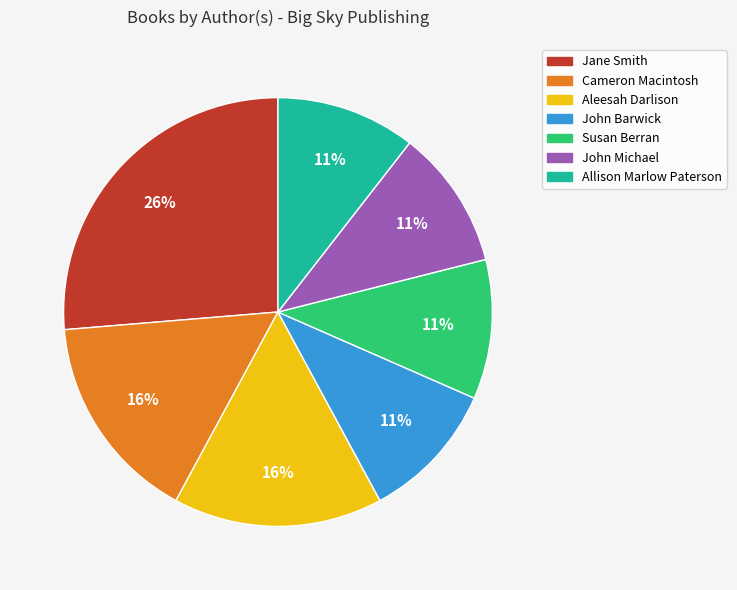

Is the sum of Cameron Macintosh and Allison Marlow Paterson greater than half?

No